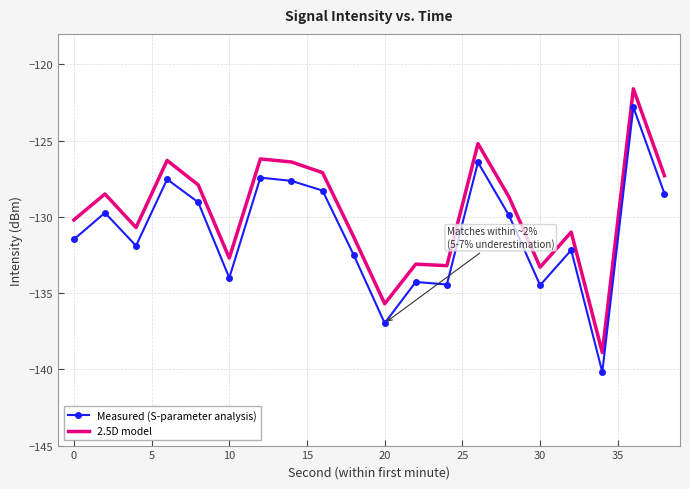

What are all the series names shown in the legend?

Measured (S-parameter analysis), 2.5D model